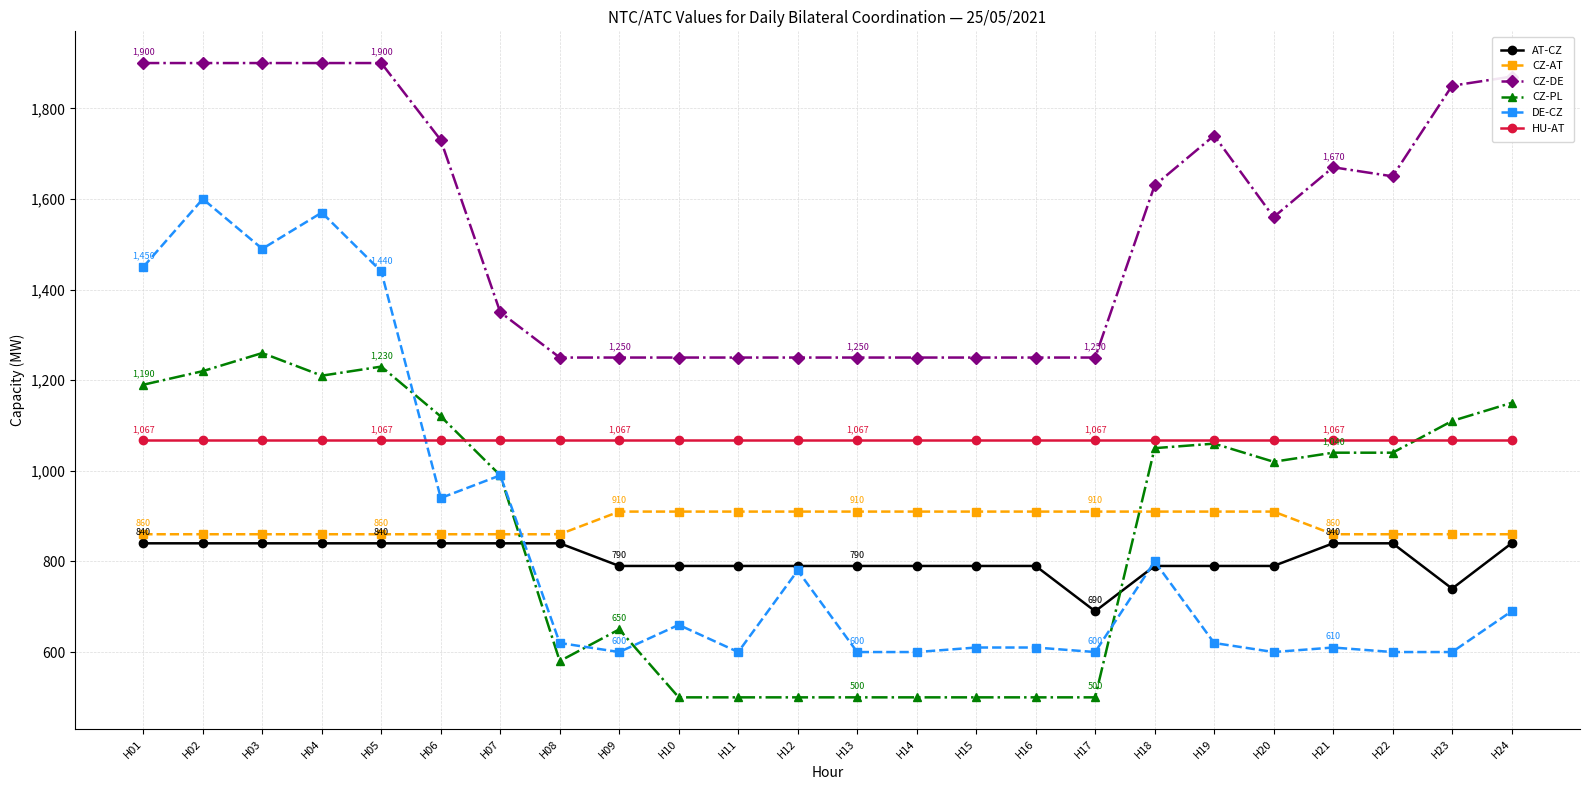

Does the chart have visible grid lines?

Yes